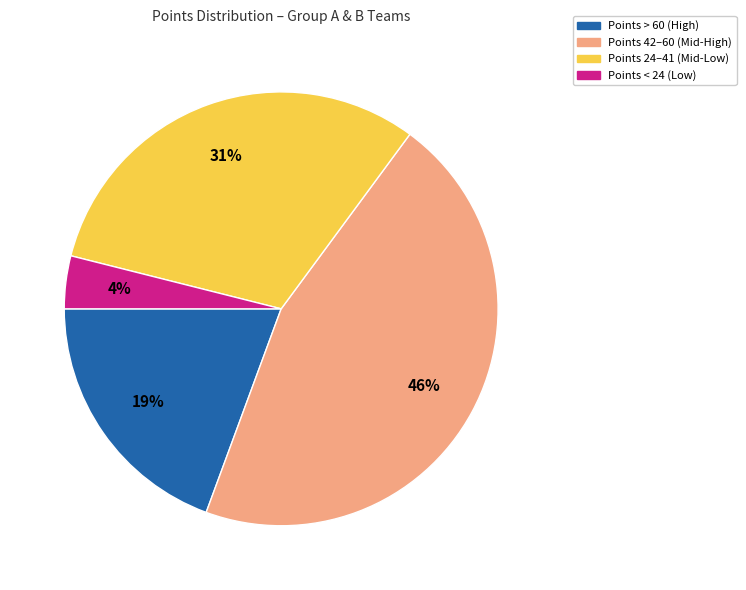

To the nearest percent, what portion does Points 42–60 (Mid-High) represent?

46%